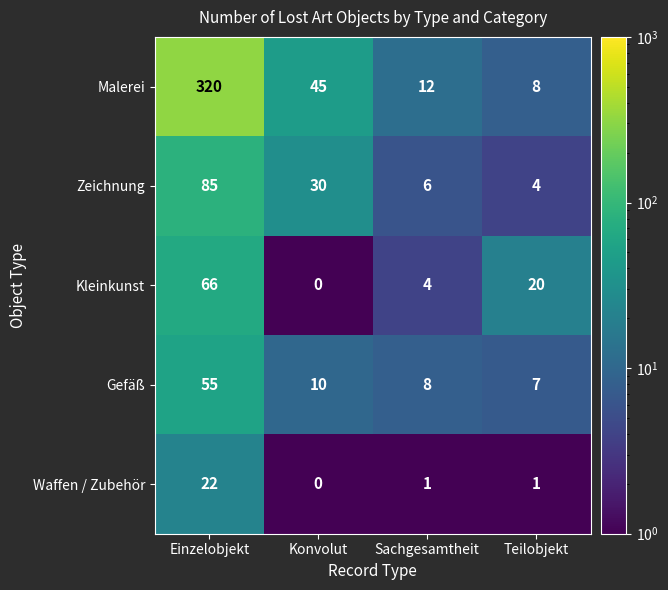

Reading left to right, transcribe all the data shown in this chart.

Malerei: Einzelobjekt=320	Konvolut=45	Sachgesamtheit=12	Teilobjekt=8
Zeichnung: Einzelobjekt=85	Konvolut=30	Sachgesamtheit=6	Teilobjekt=4
Kleinkunst: Einzelobjekt=66	Konvolut=0	Sachgesamtheit=4	Teilobjekt=20
Gefäß: Einzelobjekt=55	Konvolut=10	Sachgesamtheit=8	Teilobjekt=7
Waffen / Zubehör: Einzelobjekt=22	Konvolut=0	Sachgesamtheit=1	Teilobjekt=1